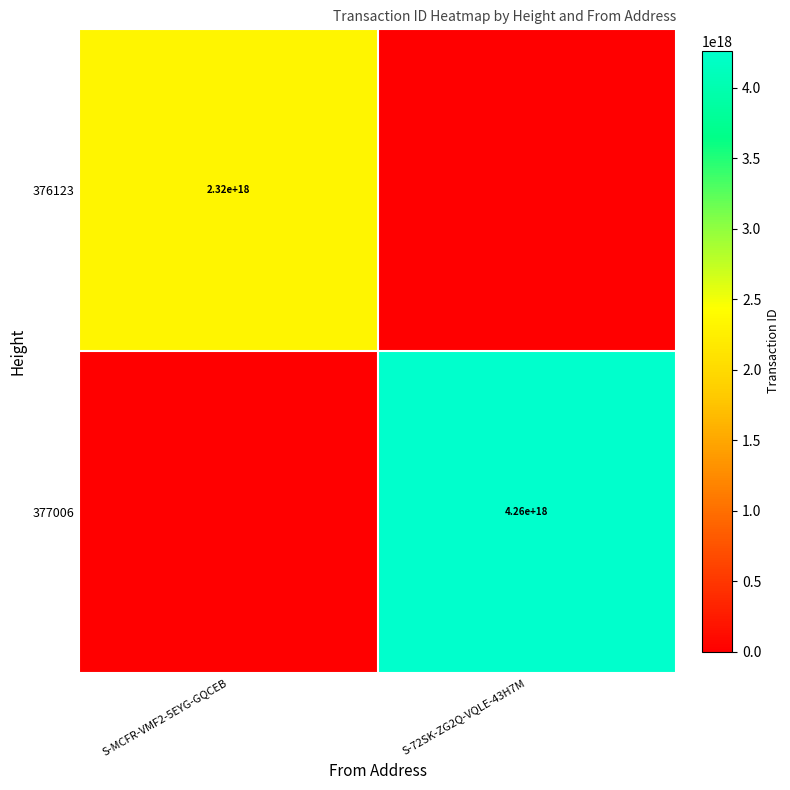

Is it true that 376123 equals 2320000000000000000 at S-MCFR-VMF2-5EYG-GQCEB?

True